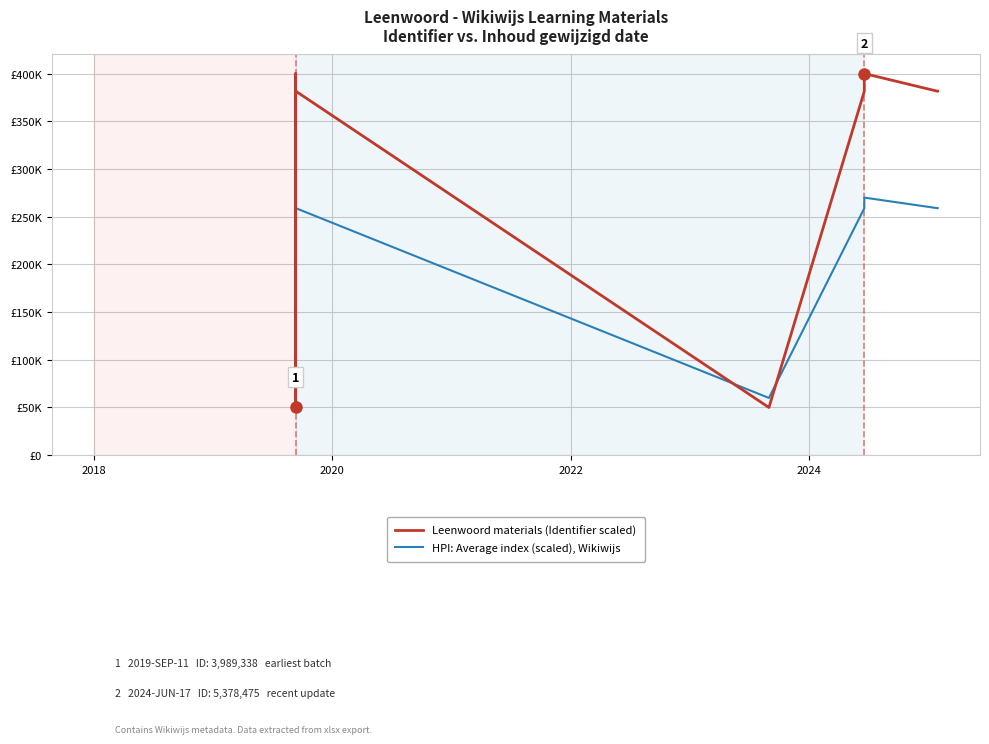

What are all the series names shown in the legend?

Leenwoord materials (Identifier scaled), HPI: Average index (scaled), Wikiwijs